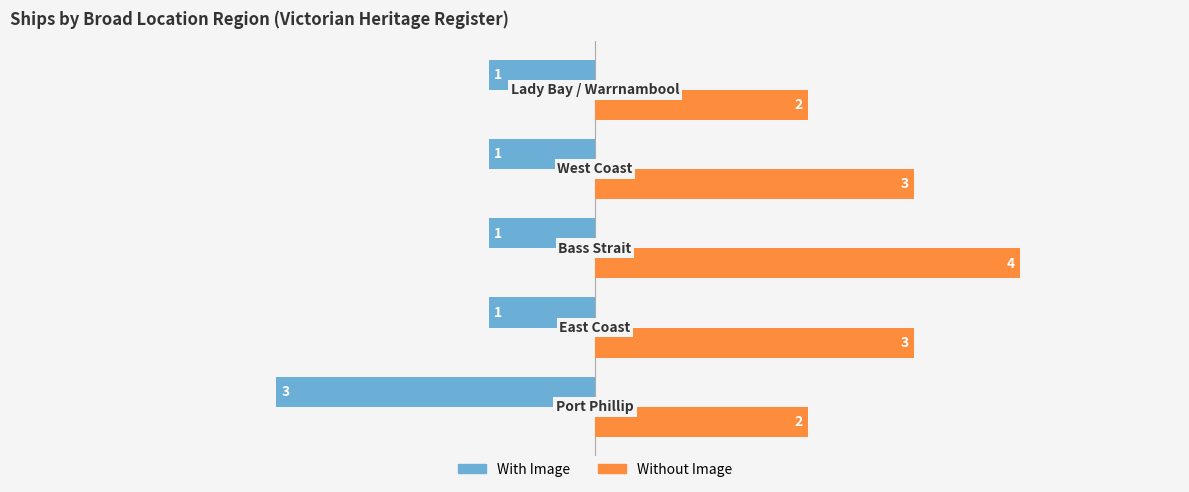

List the series in order of their overall mean, lowest first.

With Image, Without Image